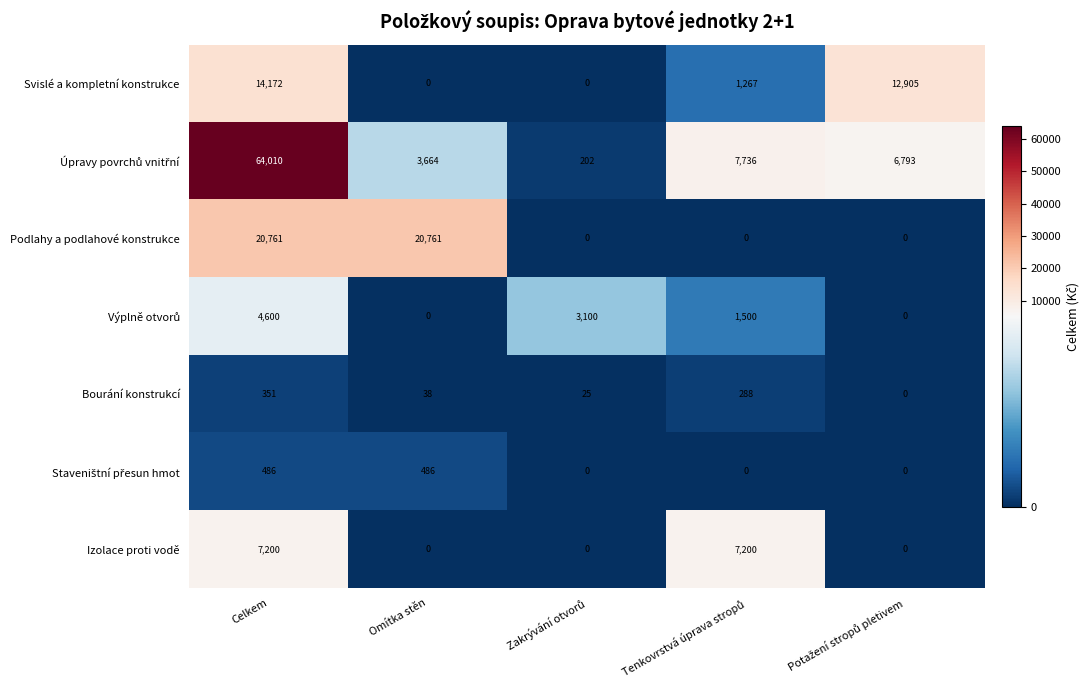

What is the difference between the maximum and second lowest values in the Podlahy a podlahové konstrukce series?

20761